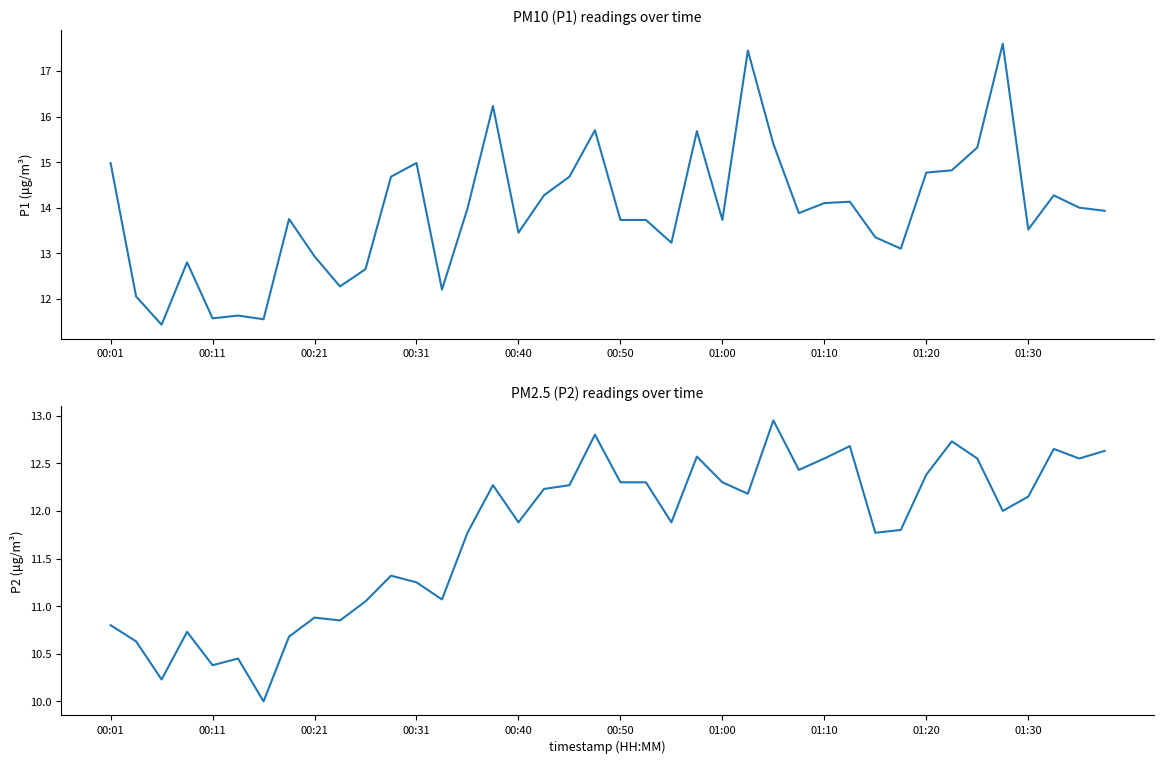

True or false: P2 and P1 cross at least once.

False